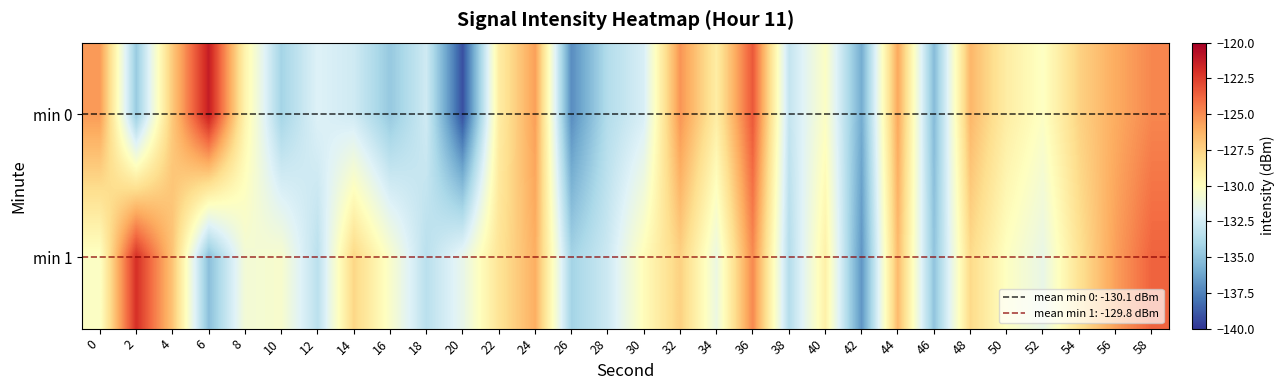

Rank the series by their average value, from highest to lowest.

min 1, min 0